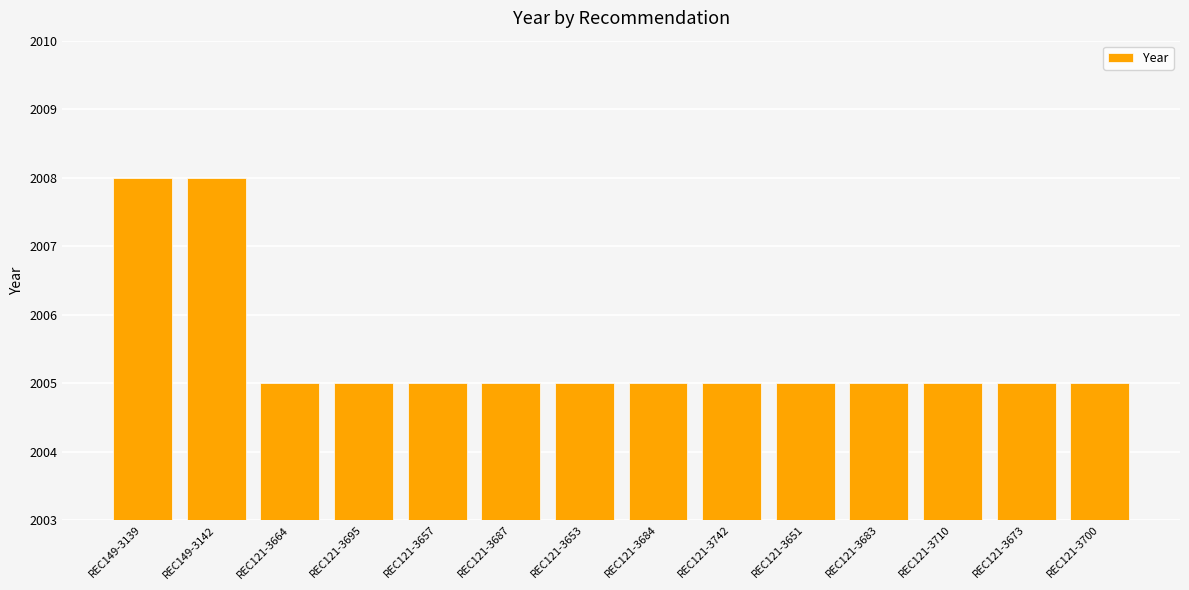

Reading right to left, list all the values displayed in this chart.

REC121-3700=2005	REC121-3673=2005	REC121-3710=2005	REC121-3683=2005	REC121-3651=2005	REC121-3742=2005	REC121-3684=2005	REC121-3653=2005	REC121-3687=2005	REC121-3657=2005	REC121-3695=2005	REC121-3664=2005	REC149-3142=2008	REC149-3139=2008